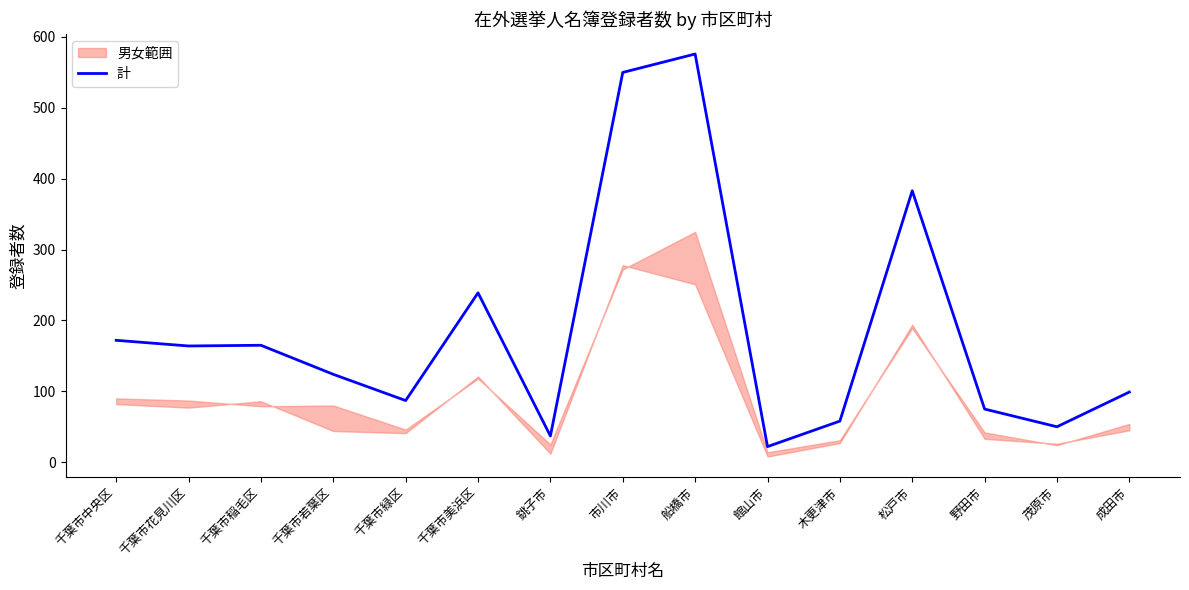

What is the label of the 10th point from the right?

千葉市美浜区